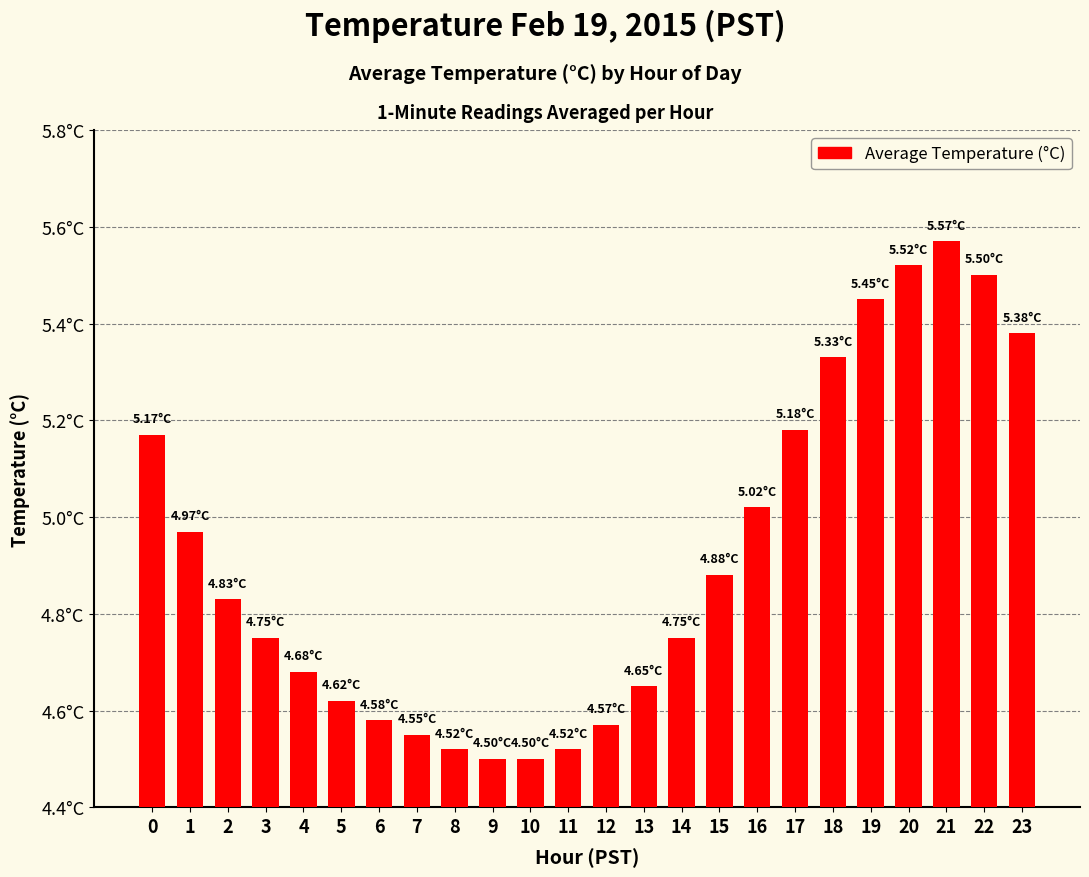

The value at 8 is 3.0. True or false?

False